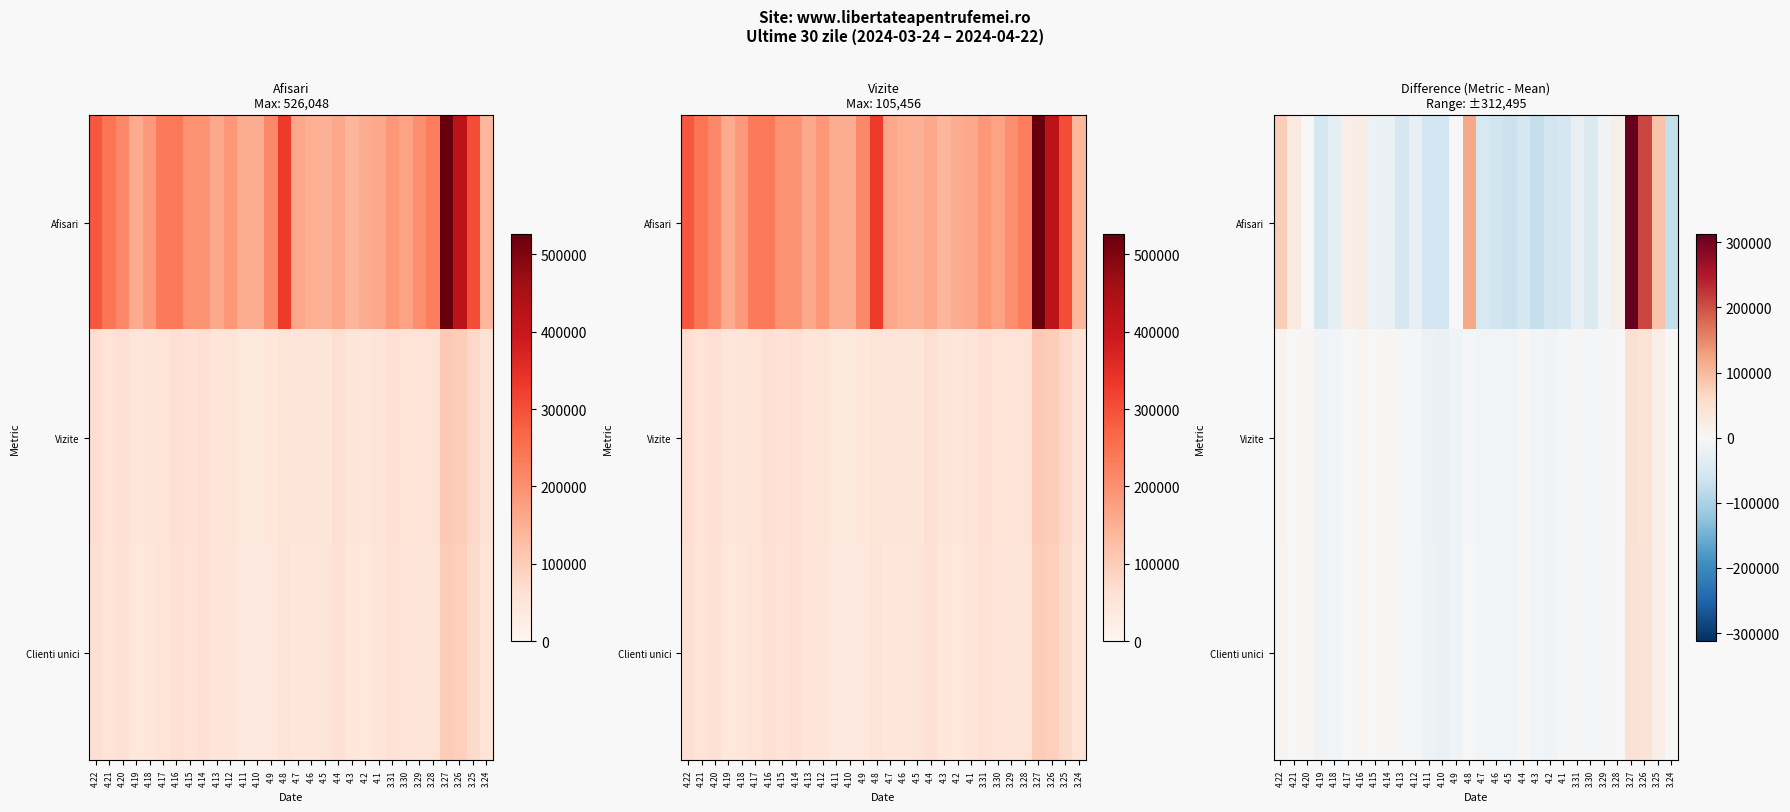

What is the sum of the Clienti unici values at 4.12 and 3.24?

-2843.3